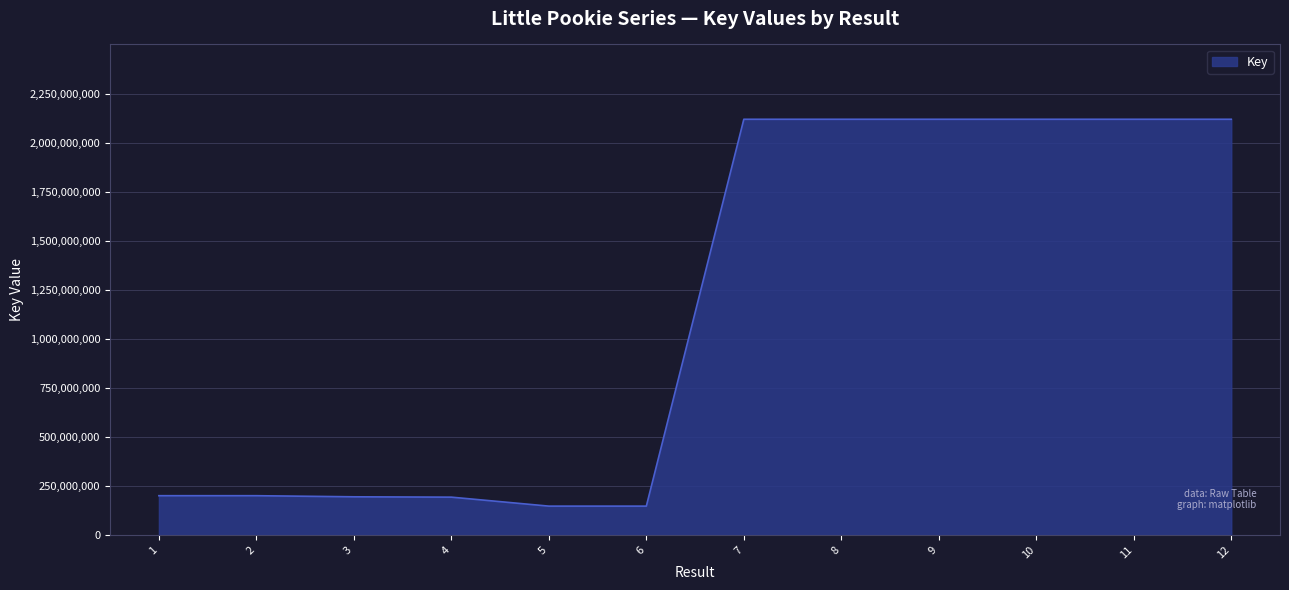

True or false: there are more than 0 points higher than both neighbors.

True